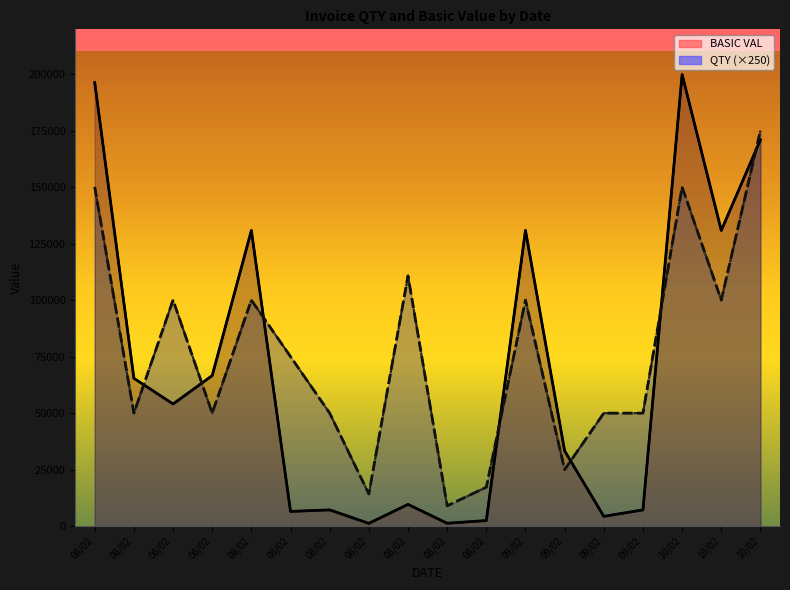

Which series has the largest total across all categories?

QTY (×250)